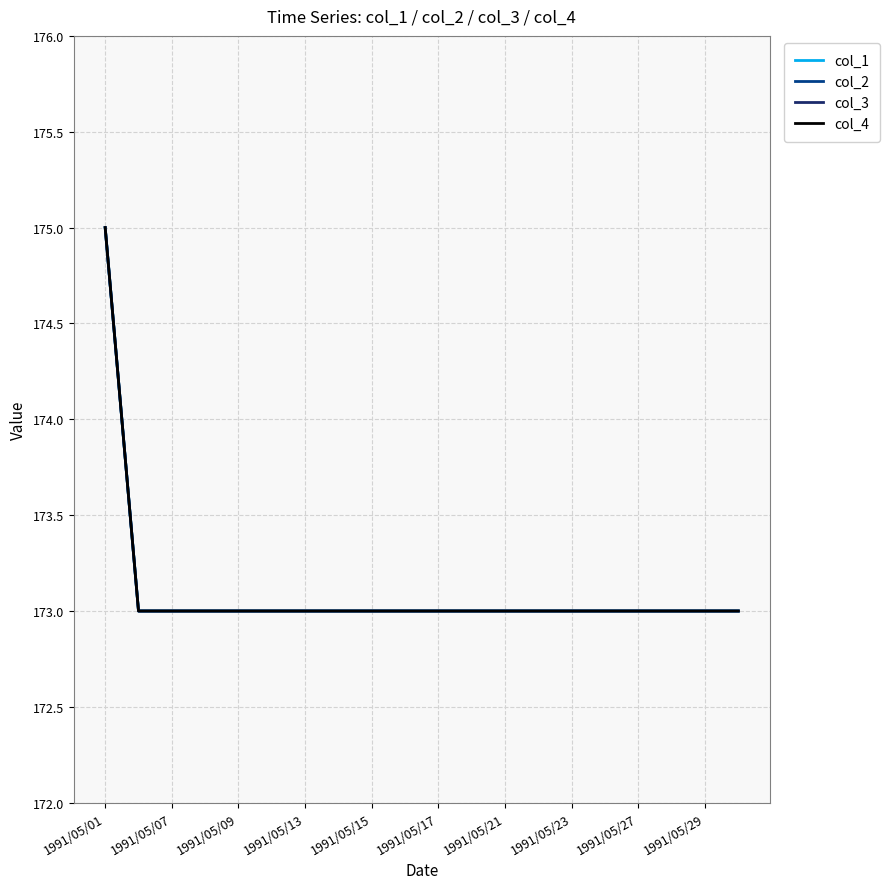

Does the chart display data point markers on the line(s)?

No